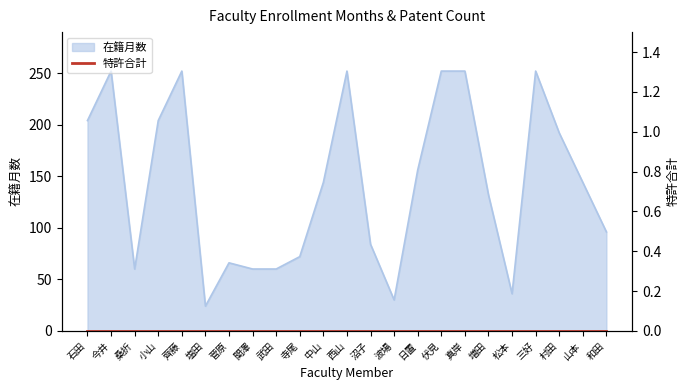

What is the greatest value displayed?

252